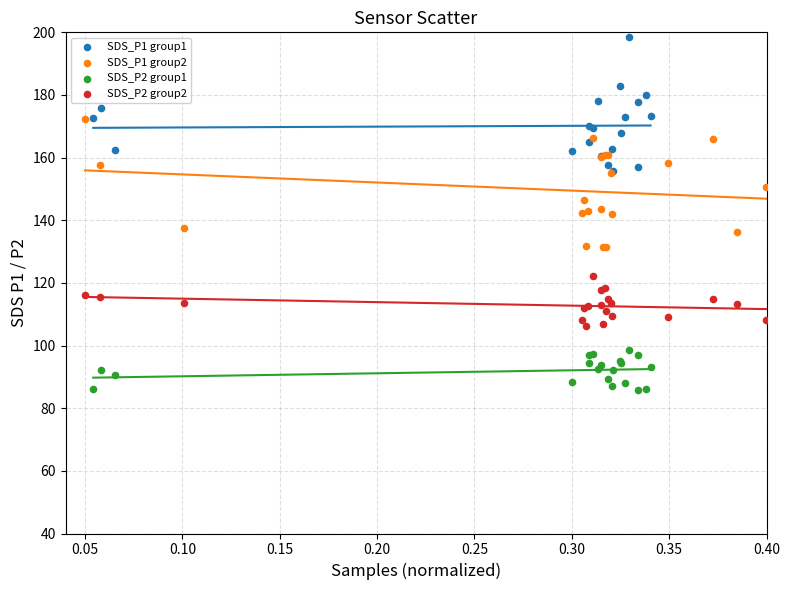

Which series reaches the maximum Y coordinate?

SDS_P1 group1